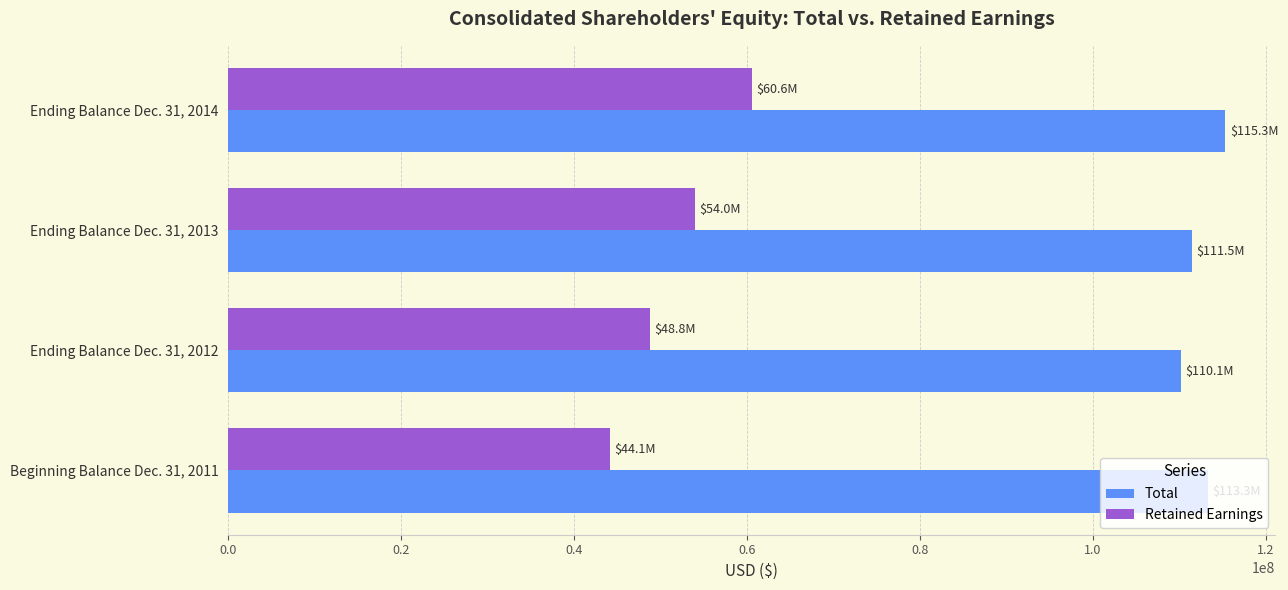

What is the greatest value displayed?

115339000